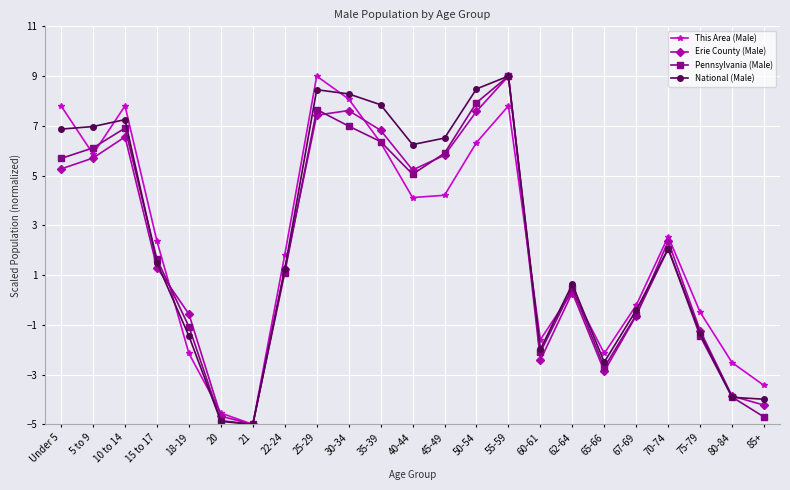

At which category does Erie County (Male) reach its first local peak?

10 to 14